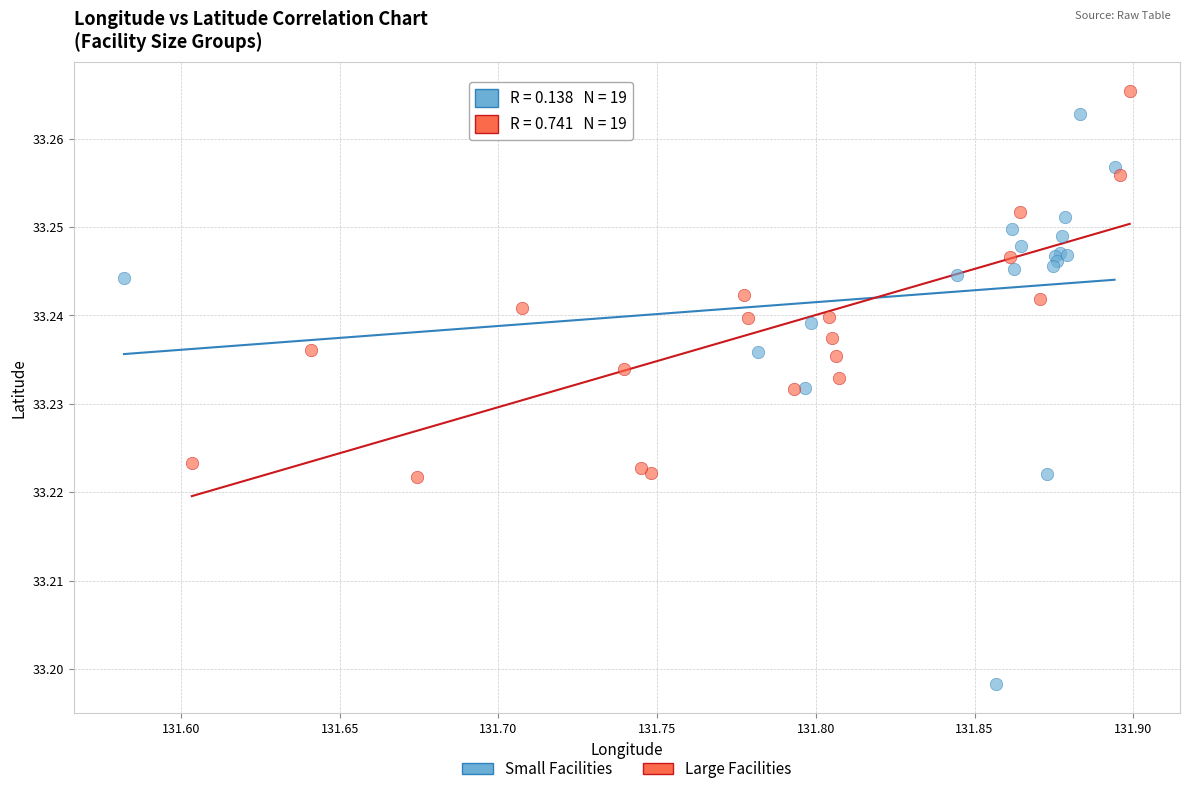

What are all the series names shown in the legend?

Small Facilities, Large Facilities